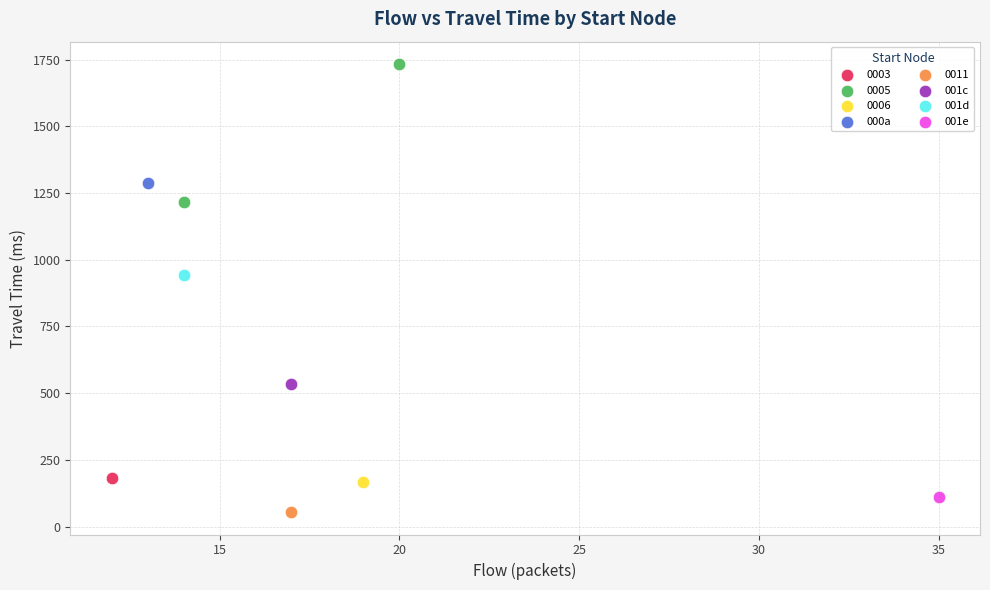

Which series contains the lowest Y value?

0011